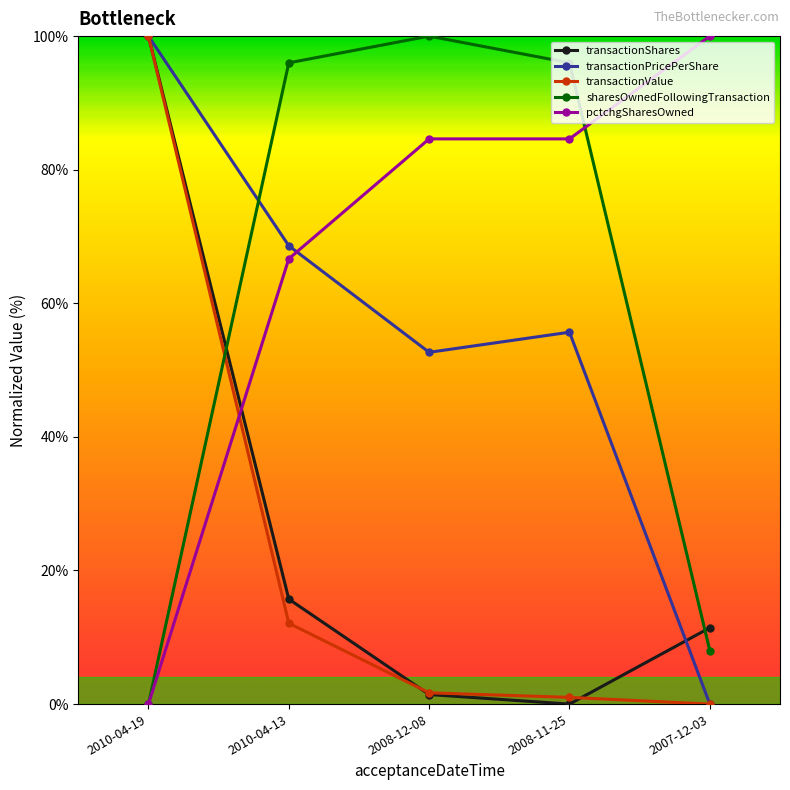

Rank the categories by transactionPricePerShare value from lowest to highest.

2007-12-03, 2008-12-08, 2008-11-25, 2010-04-13, 2010-04-19